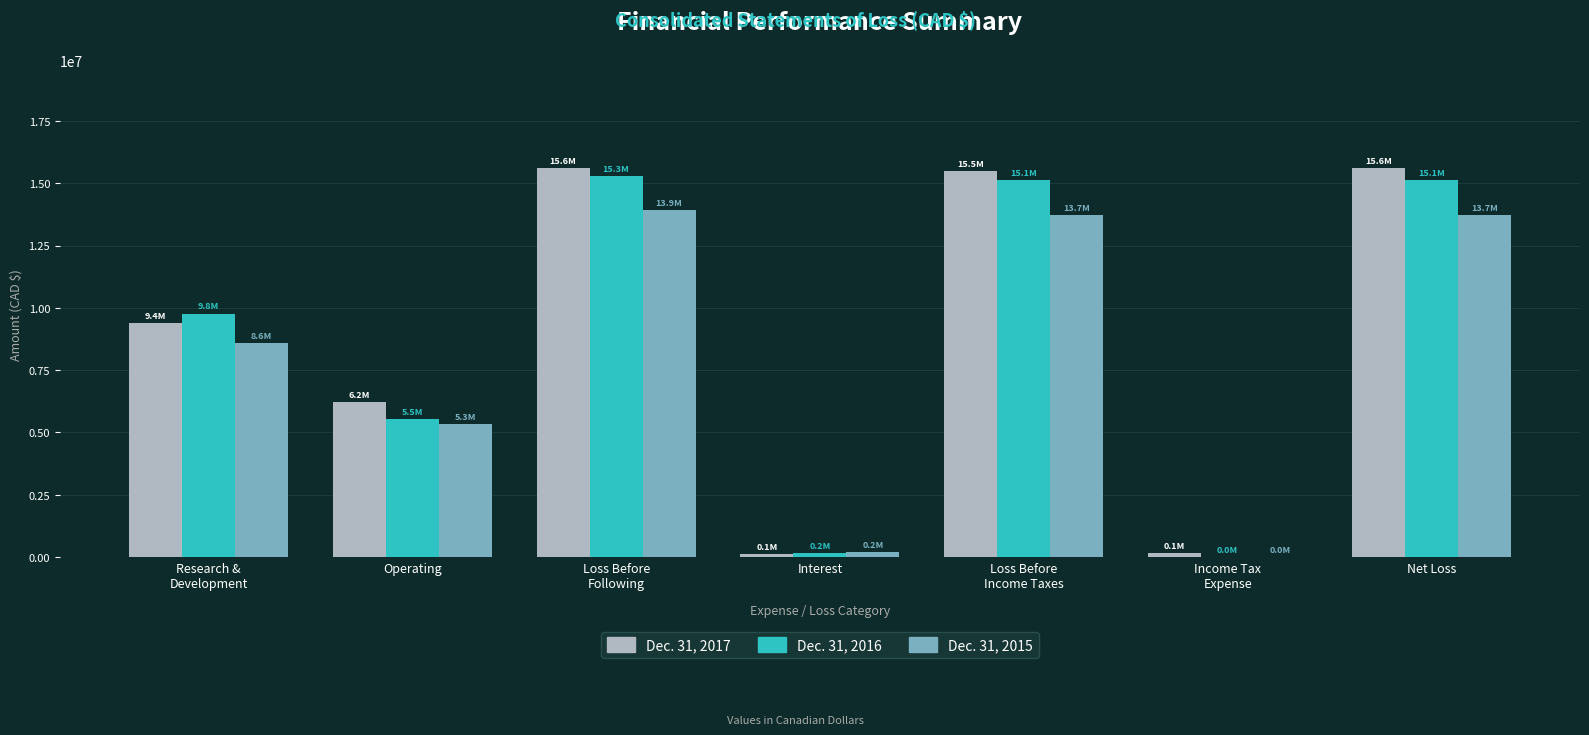

What is the total value across all series at Operating?

17053168